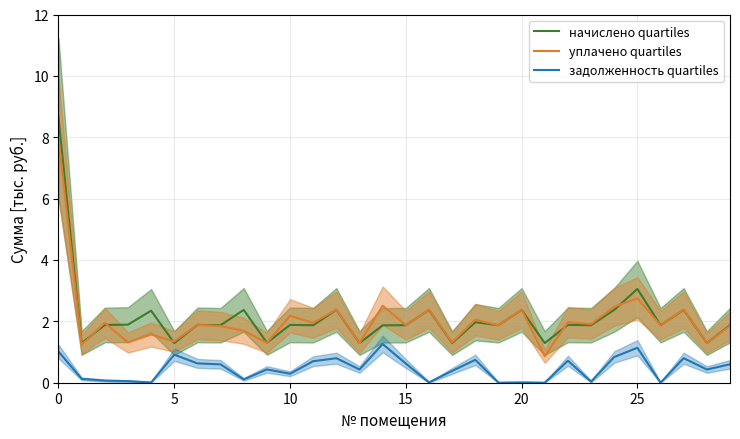

What is the maximum value shown in the chart?

8.6